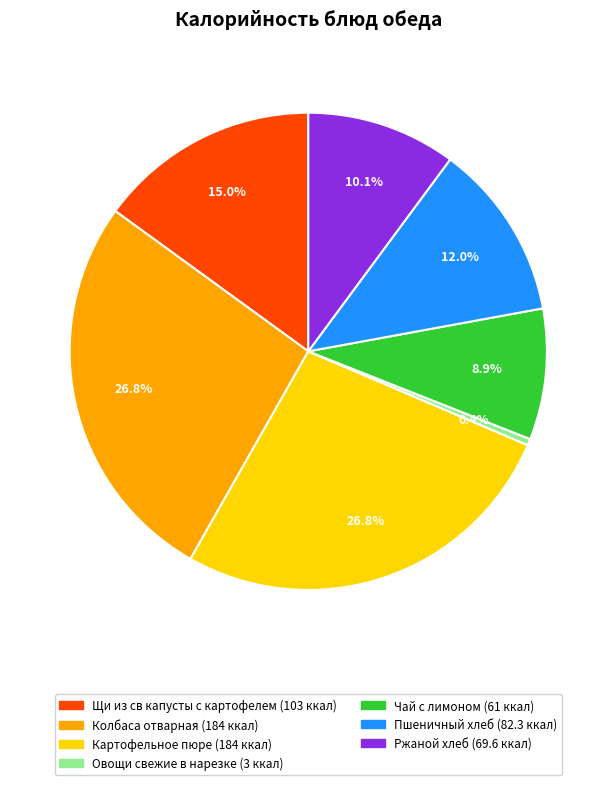

What is the total percentage of Щи из св капусты с картофелем and Картофельное пюре?

41.8%